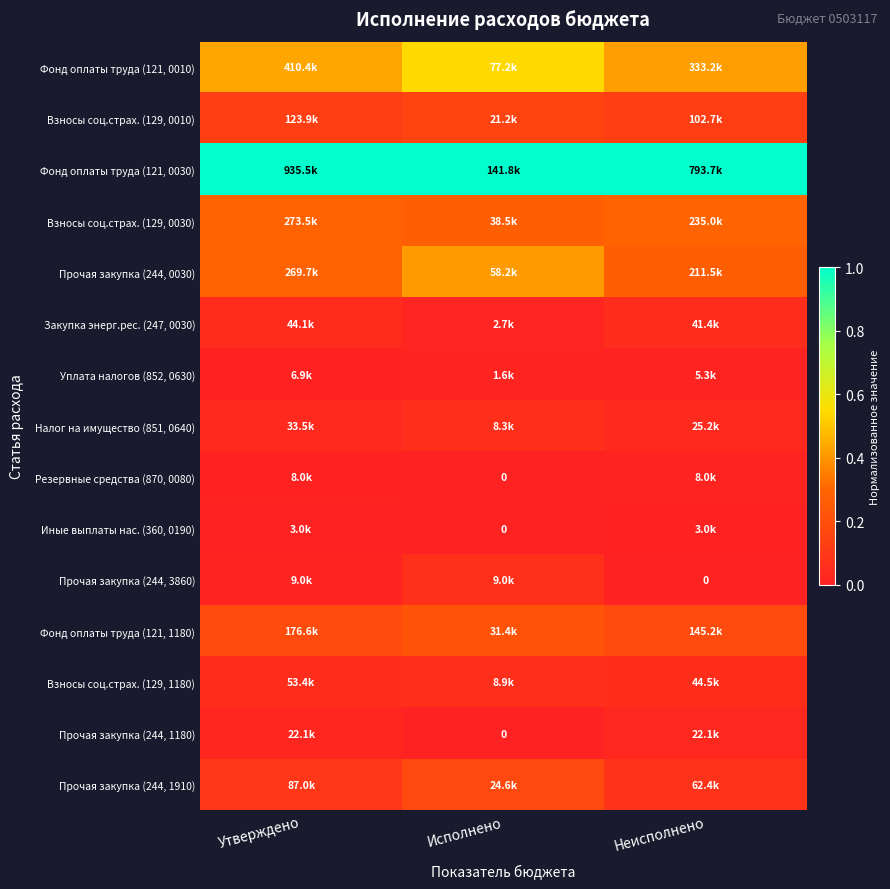

Which series has the largest total across all categories?

Фонд оплаты труда (121, 0030)